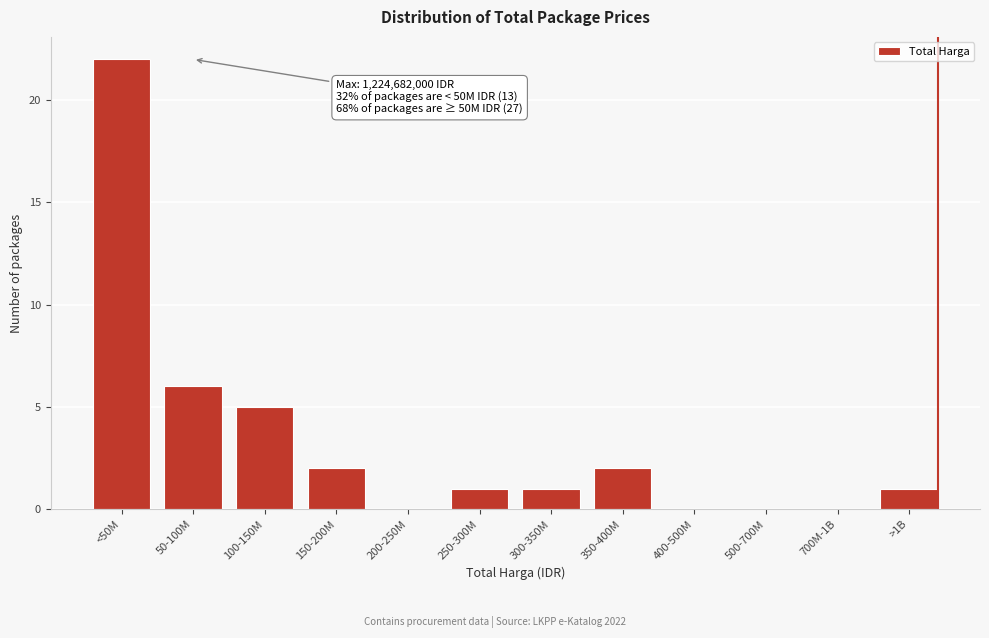

Reading left to right, what are all the values shown in this chart?

<50M=22	50-100M=6	100-150M=5	150-200M=2	200-250M=0	250-300M=1	300-350M=1	350-400M=2	400-500M=0	500-700M=0	700M-1B=0	>1B=1